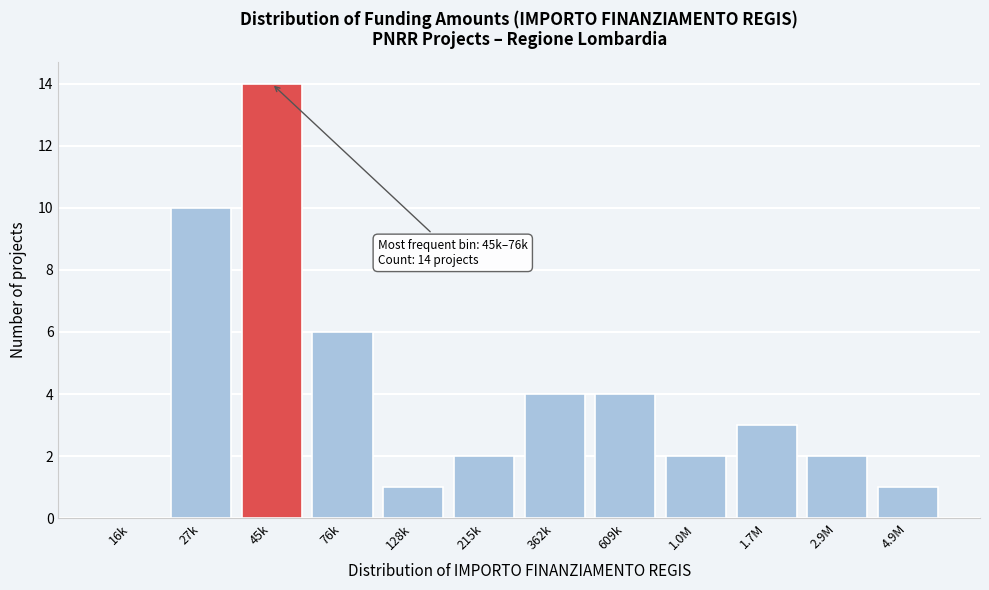

Reading left to right, extract all data points from this chart.

16k=0	27k=10	45k=14	76k=6	128k=1	215k=2	362k=4	609k=4	1.0M=2	1.7M=3	2.9M=2	4.9M=1